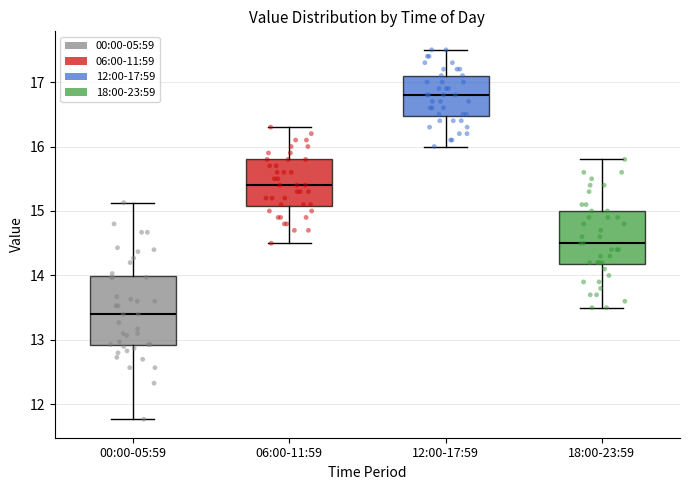

Reading left to right, read every box against the y-axis: the position of its median line, the range the box covers, and the ends of its whiskers. The values are not printed on the chart, so give them approximately, as read against the axis.

00:00-05:59: median 13.4, box 12.9 to 14.0, whiskers 11.8 to 15.1
06:00-11:59: median 15.4, box 15.1 to 15.8, whiskers 14.5 to 16.3
12:00-17:59: median 16.8, box 16.5 to 17.1, whiskers 16.0 to 17.5
18:00-23:59: median 14.5, box 14.2 to 15.0, whiskers 13.5 to 15.8